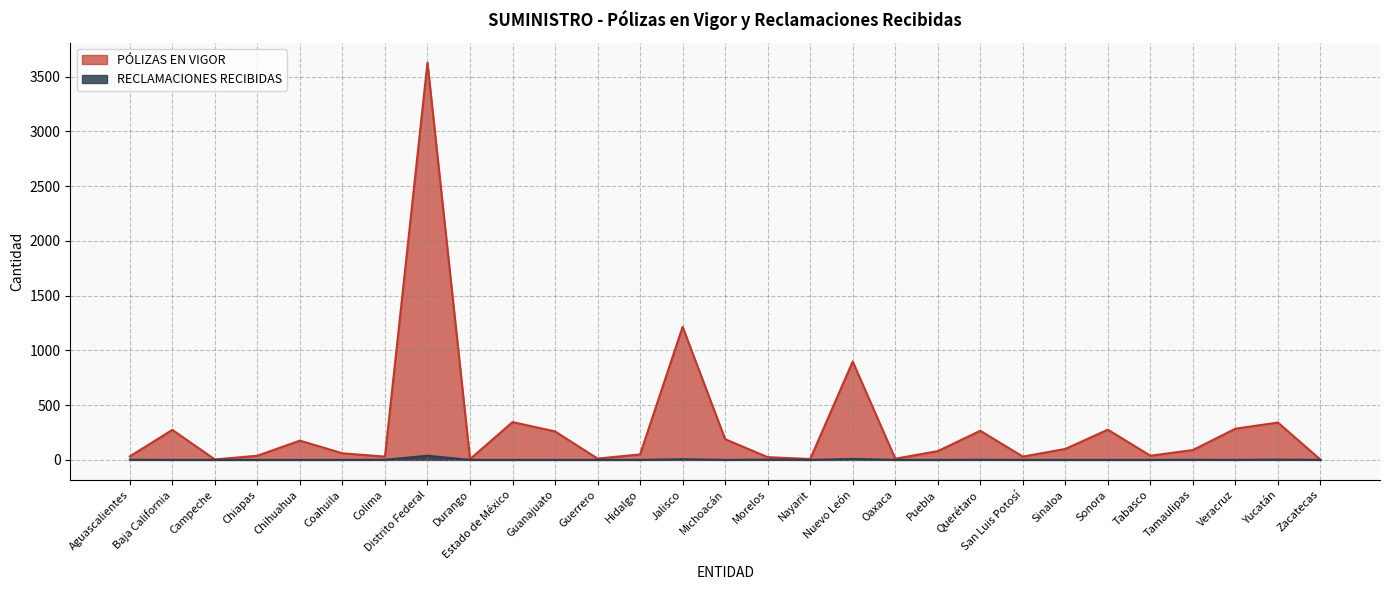

True or false: RECLAMACIONES RECIBIDAS has a value of 21 at Veracruz.

False